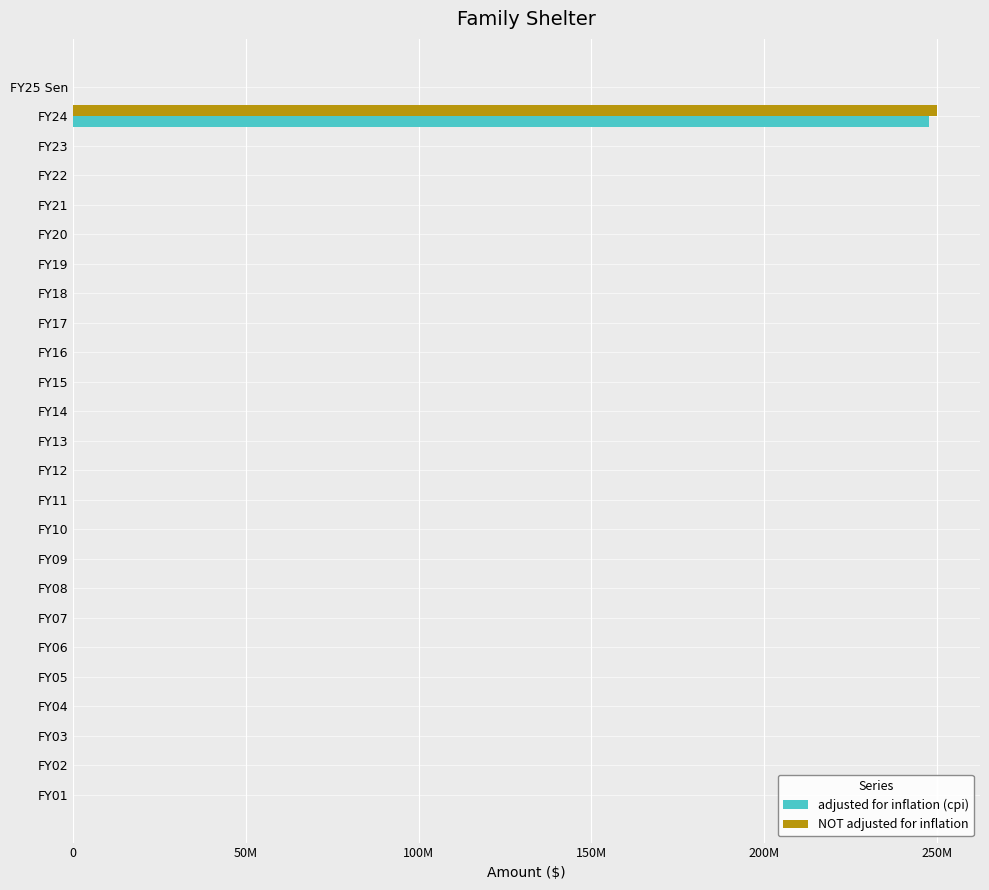

What are all the series names shown in the legend?

adjusted for inflation (cpi), NOT adjusted for inflation